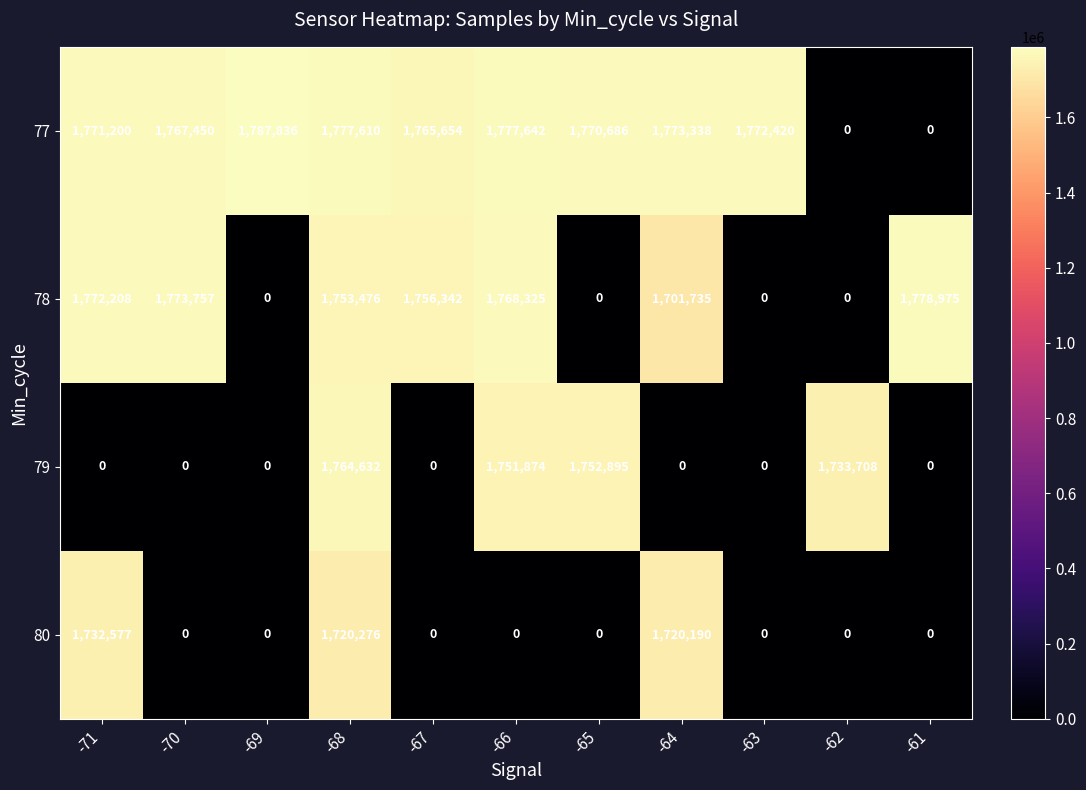

List the series in order of their peak value, lowest first.

80, 79, 78, 77